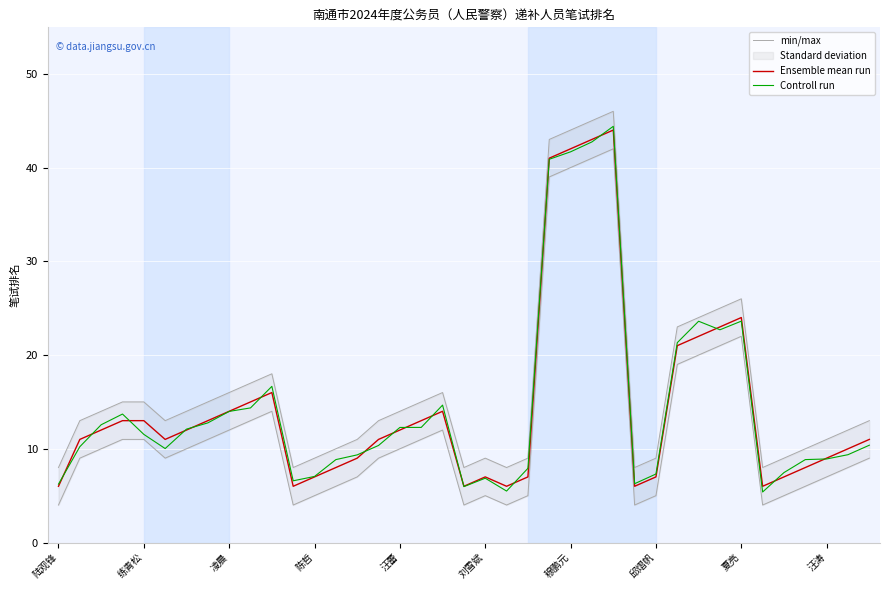

What is the highest value of the Controll run series?

44.4